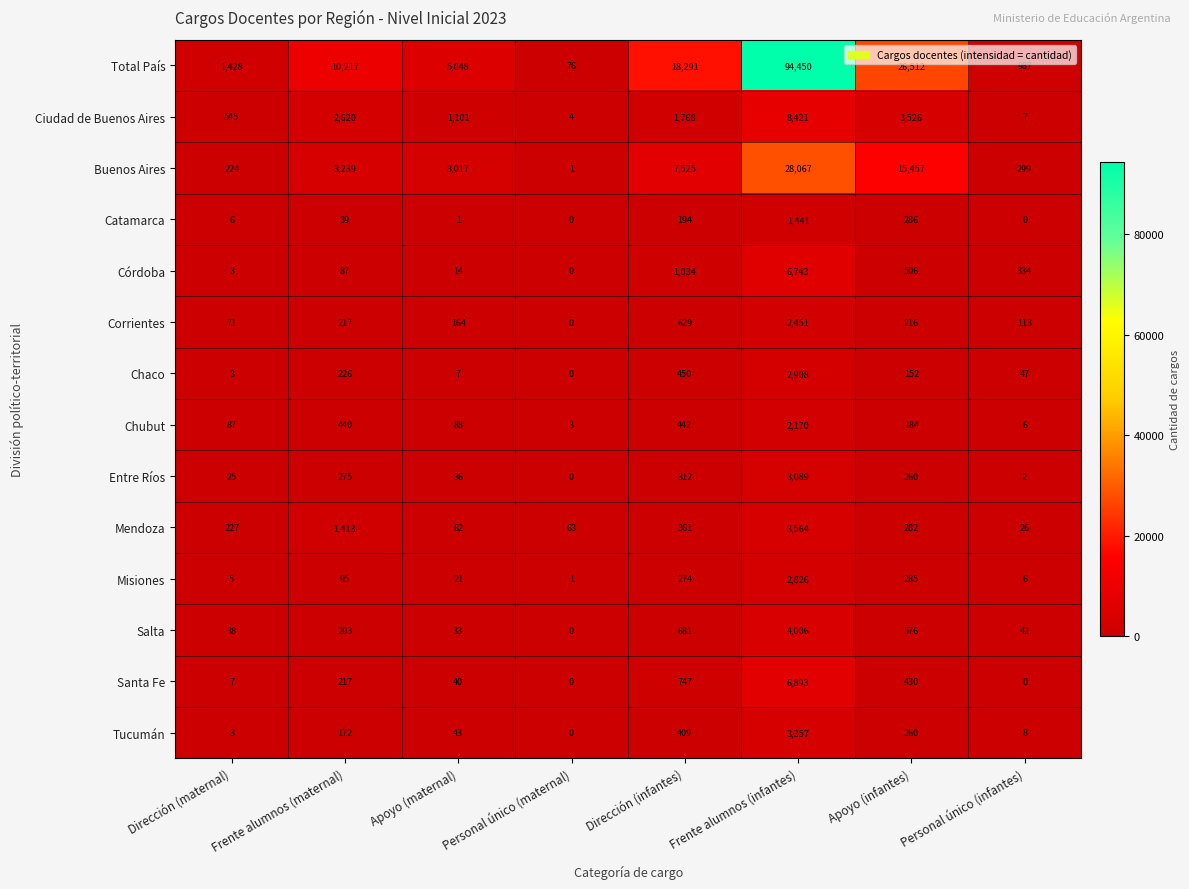

What is the difference between the maximum and minimum values in the Salta series?

4006